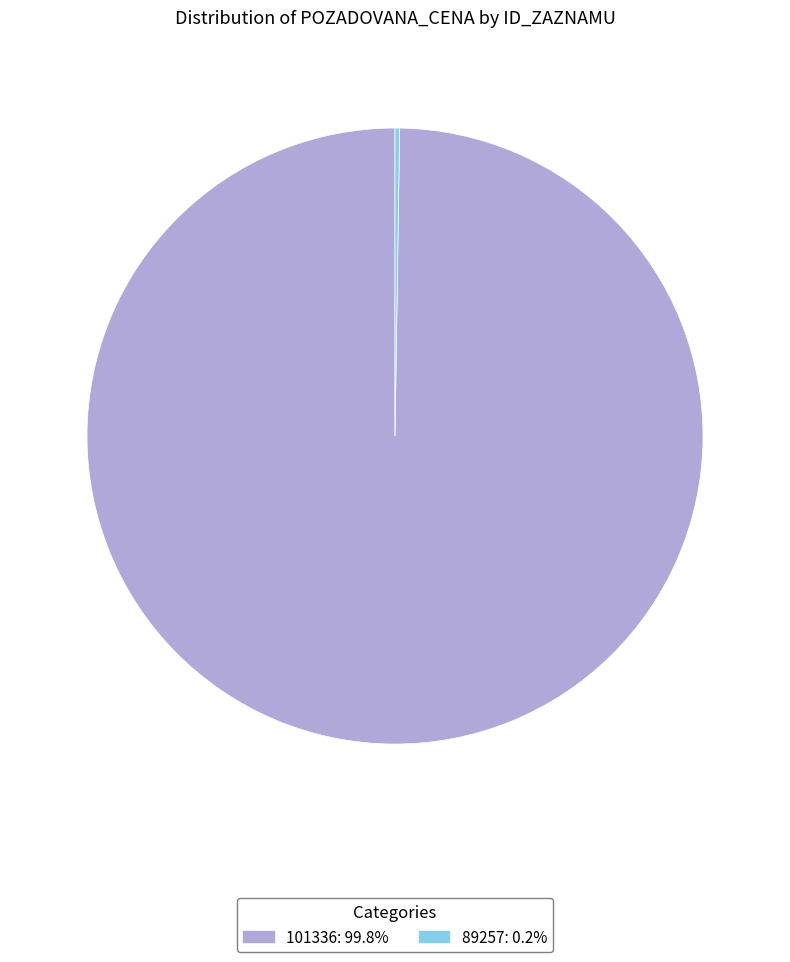

Is there any slice that represents more than half of the pie?

Yes